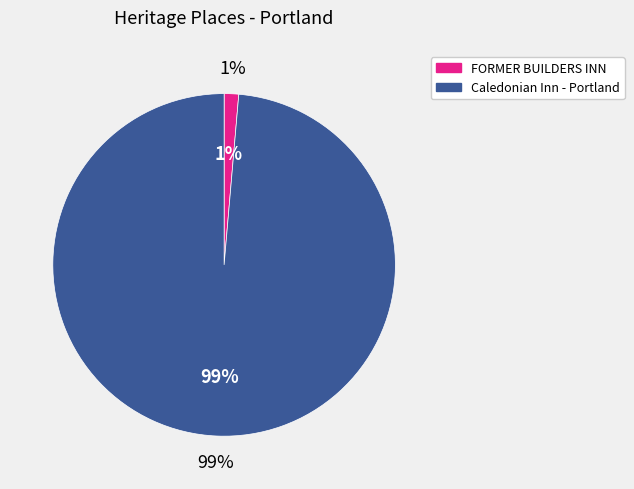

Rank the categories by value from lowest to highest.

FORMER BUILDERS INN, Caledonian Inn - Portland